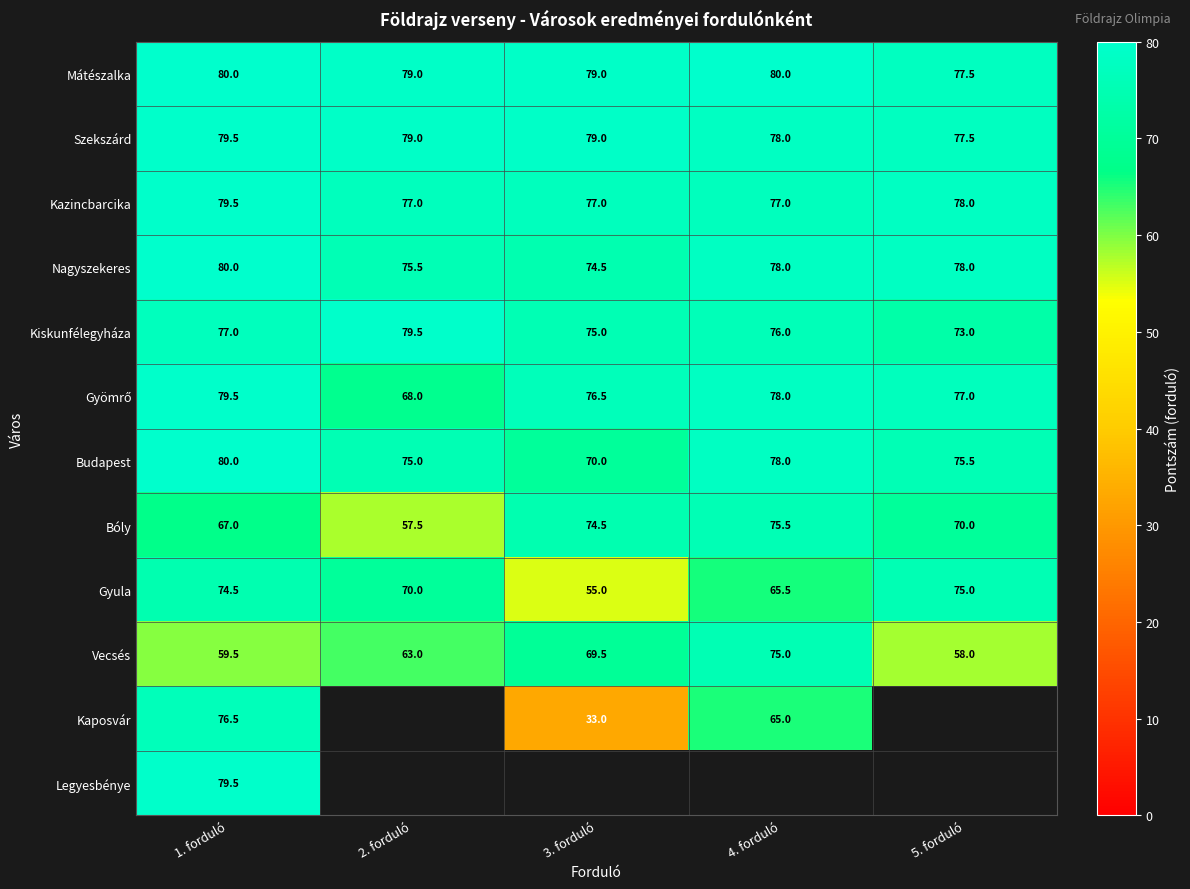

List the labels in order of Gyula value, largest first.

5. forduló, 1. forduló, 2. forduló, 4. forduló, 3. forduló